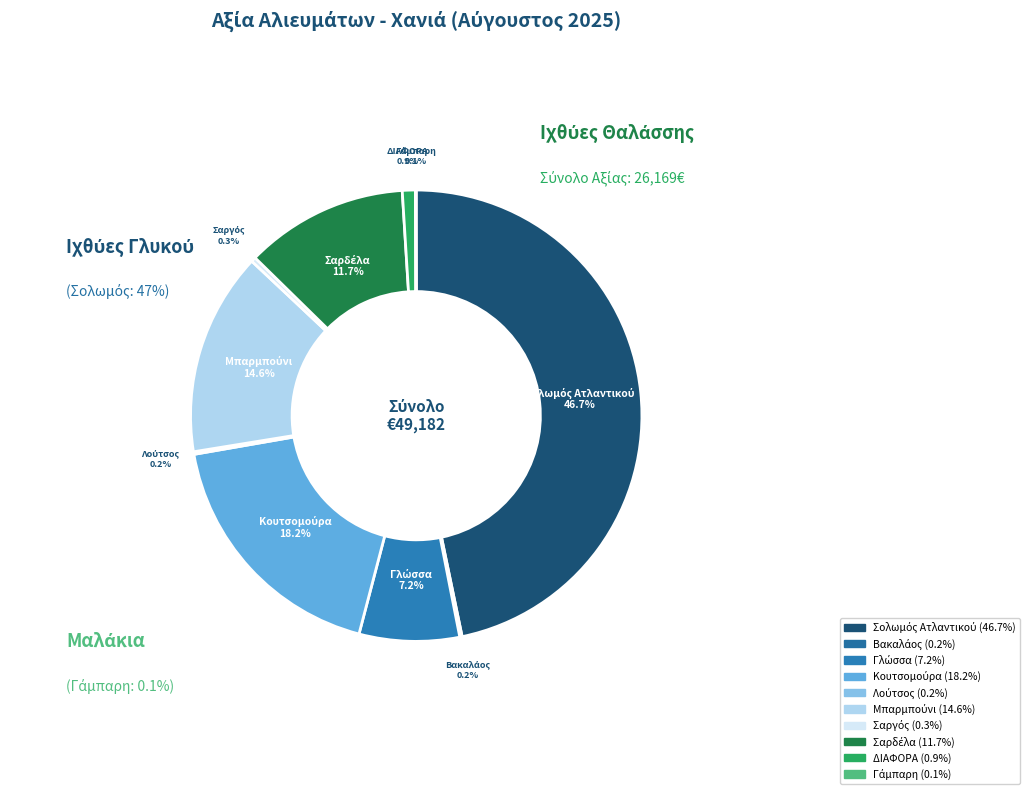

How much of the chart is everything except ΔΙΑΦΟΡΑ?

99.1%